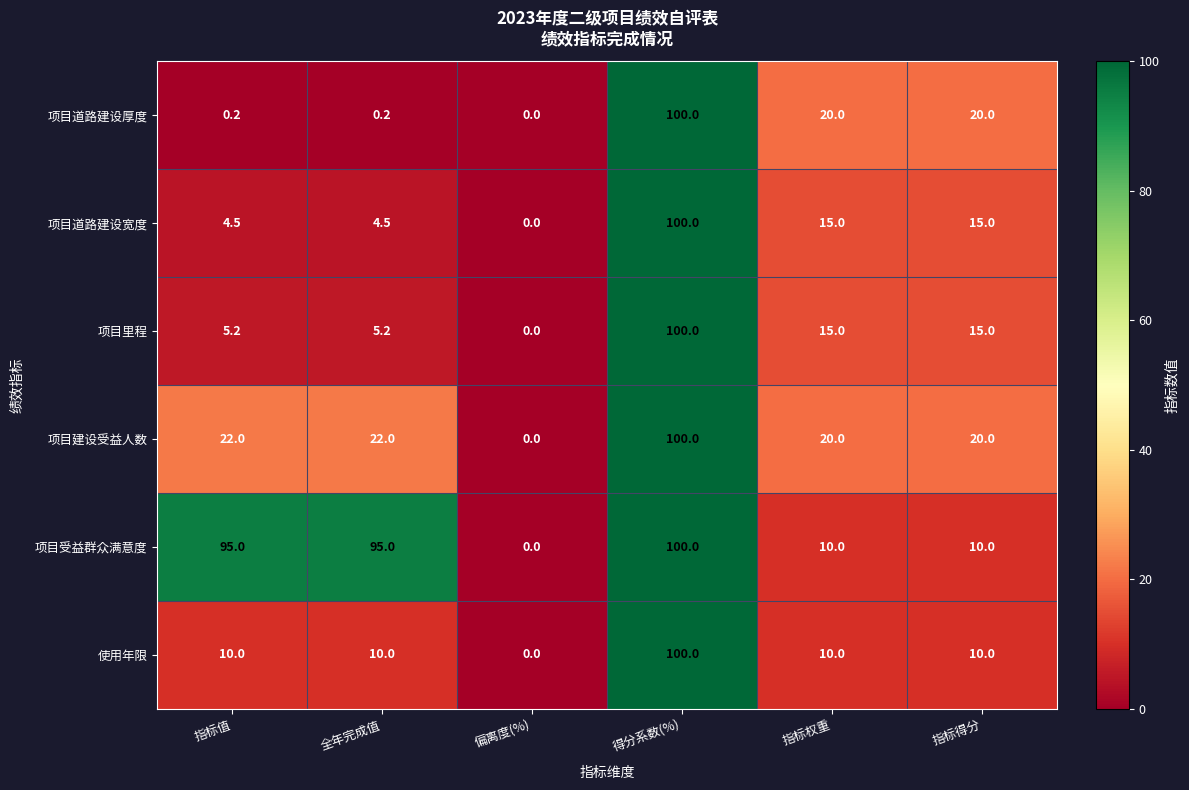

At which category is the sum across all series the highest?

得分系数(%)